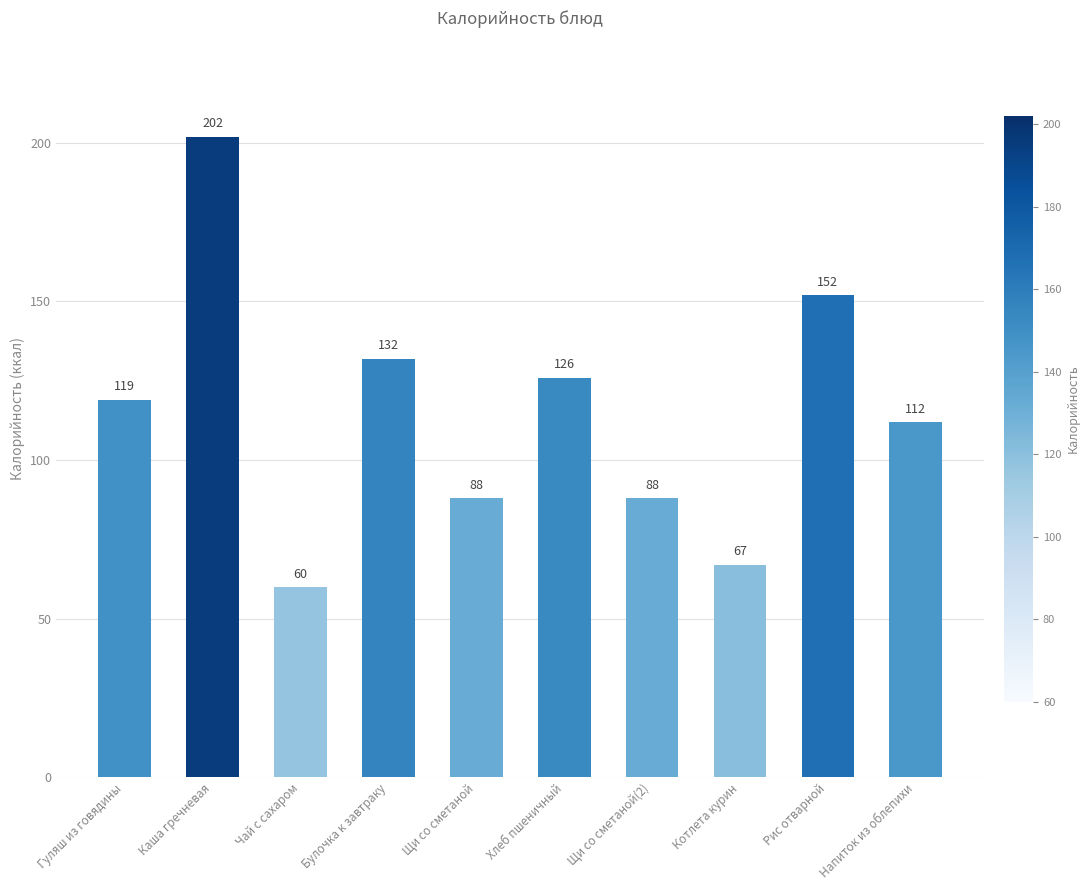

Which label corresponds to the largest value in the chart?

Каша гречневая